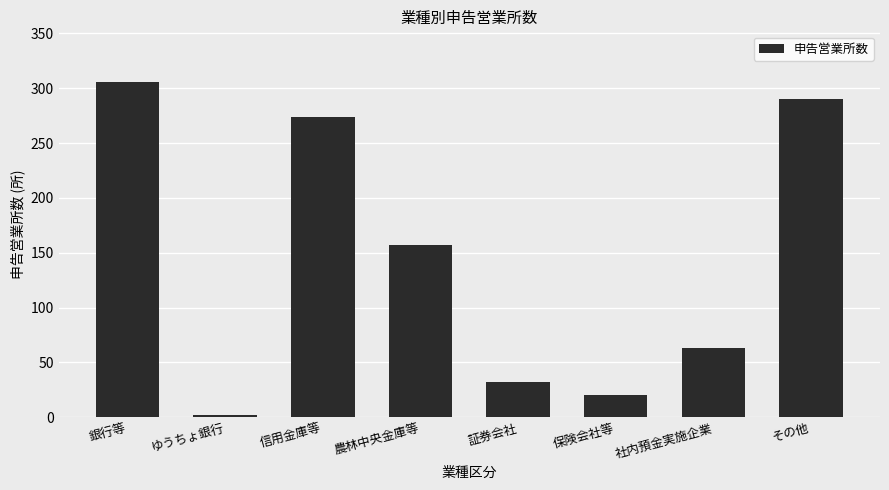

What is the approximate value at 信用金庫等?

274